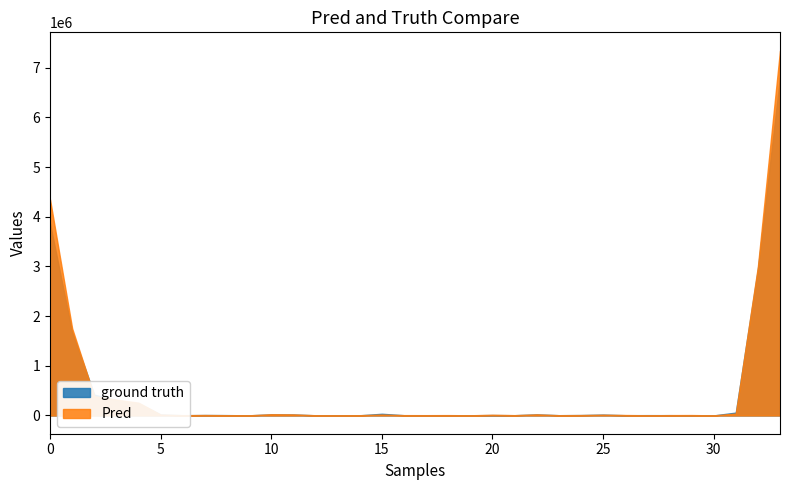

Rank the series by their maximum value, from lowest to highest.

ground truth, Pred